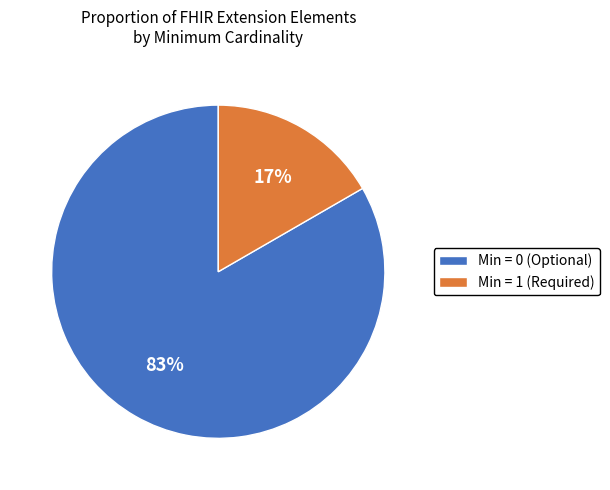

To the nearest percent, what is the combined percentage of Min = 0 (Optional) and Min = 1 (Required)?

100%